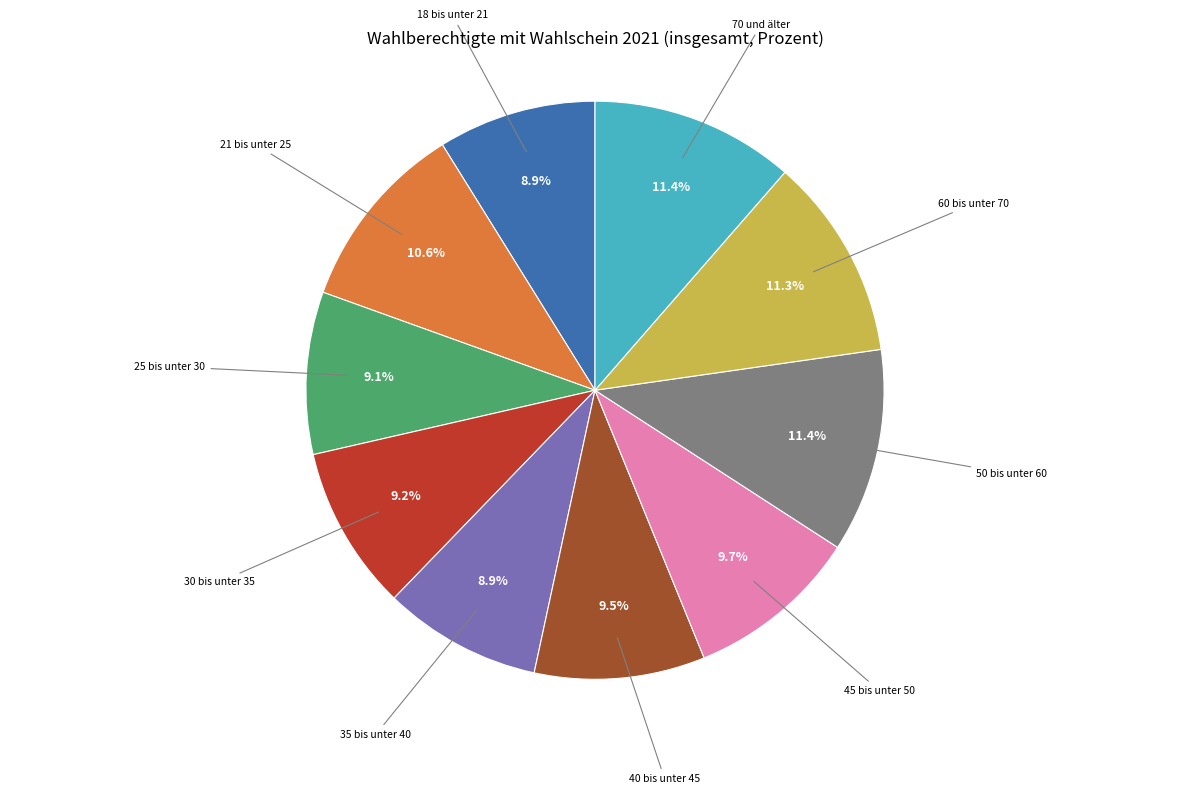

Does 25 bis unter 30 represent more than half of the total?

No